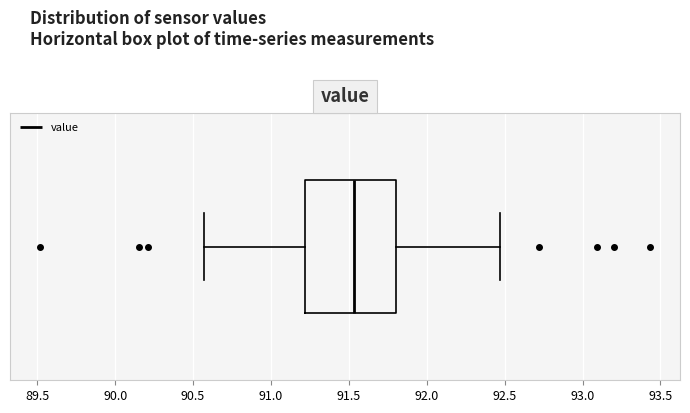

Where does the right whisker of the box end on the x-axis? The values are not printed on the chart, so give them approximately, as read against the axis.

92.45